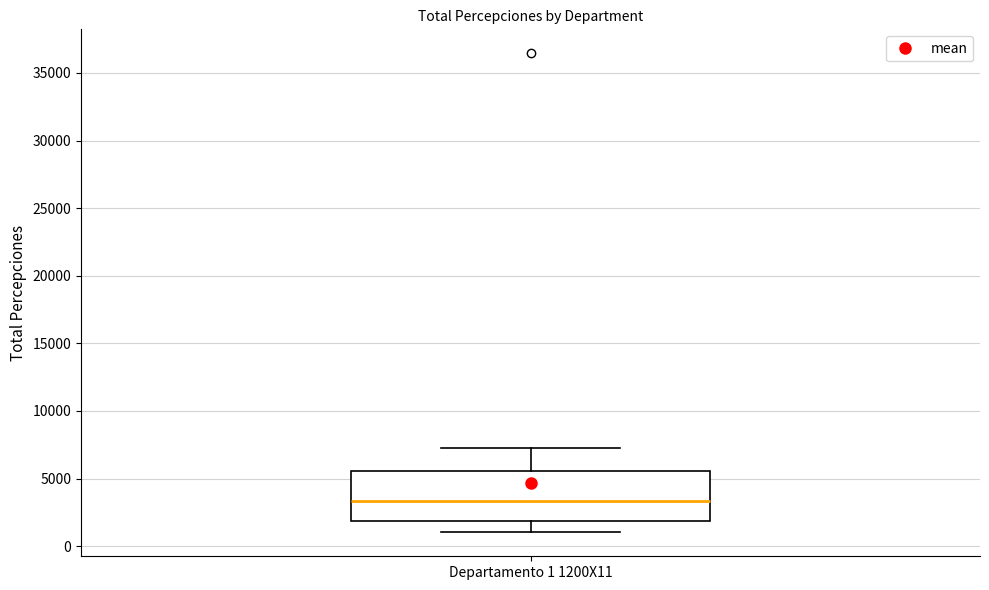

Where does the upper whisker of the box for Departamento 1 1200X11 end on the y-axis? The values are not printed on the chart, so give them approximately, as read against the axis.

7000